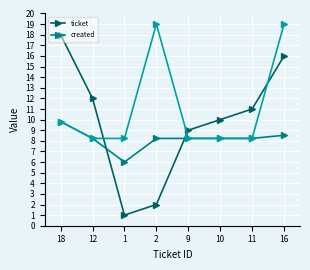

What are all the series names shown in the legend?

ticket, created